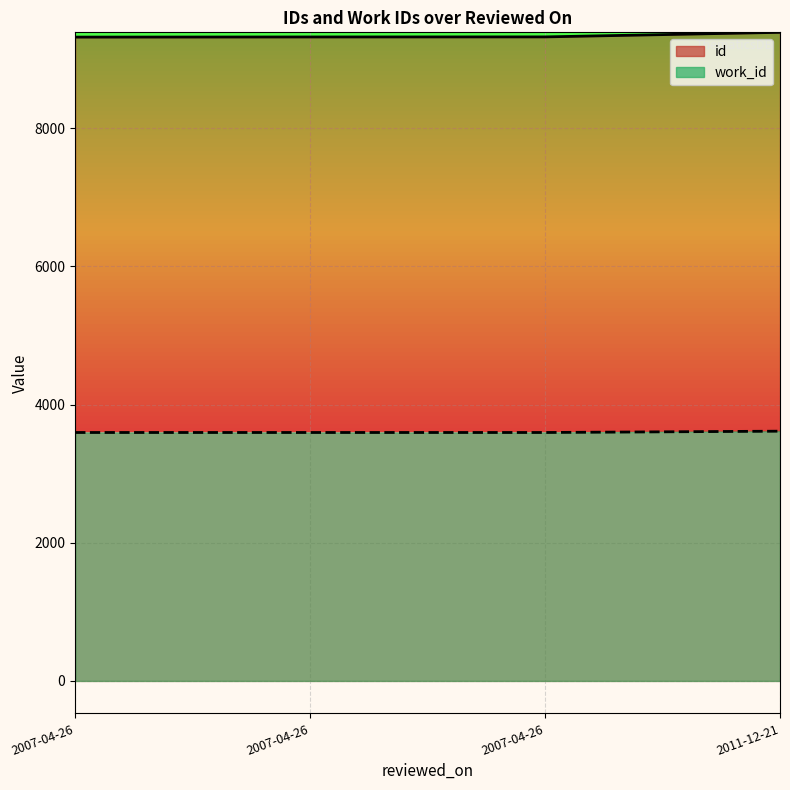

What is the difference between the id (line) values at 2007-04-26 and 2011-12-21?

67